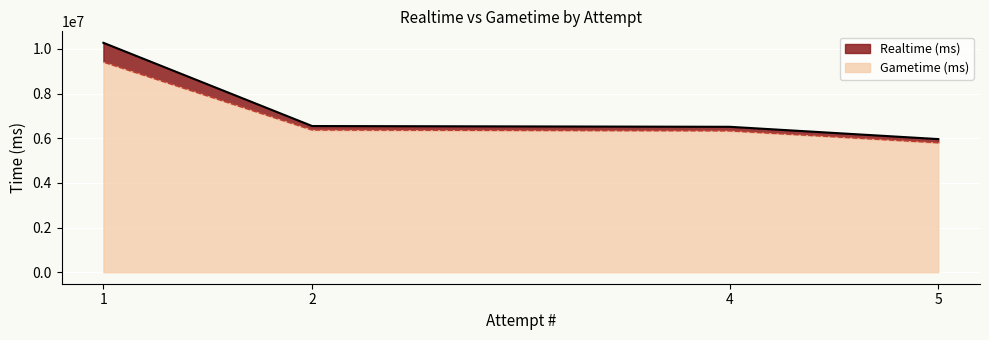

What is the maximum value for Gametime (ms)?

9411578